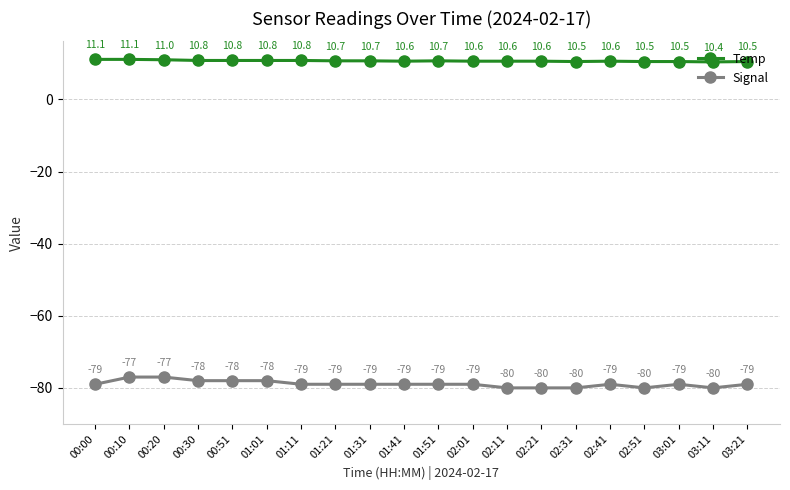

The value of Temp at 01:11 is 18.9. True or false?

False